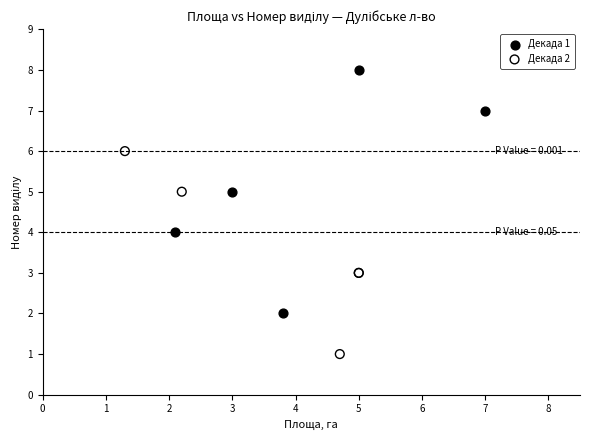

Which series reaches the minimum Y coordinate?

Декада 2